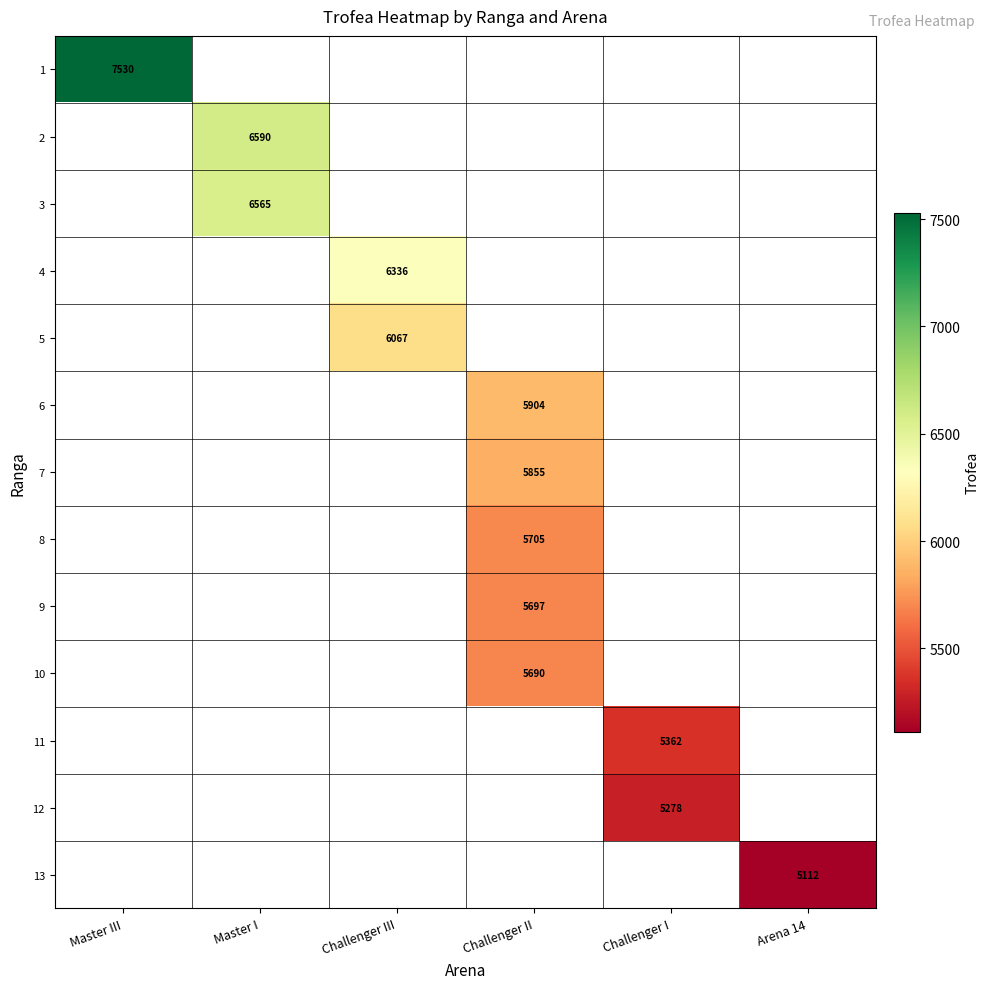

The value of 6 at Challenger II is 10069. True or false?

False